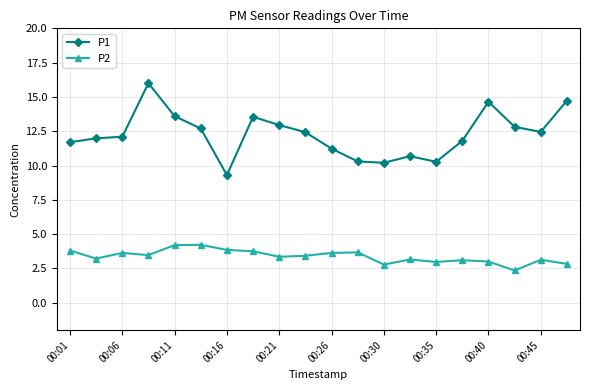

Which series has the largest total across all categories?

P1